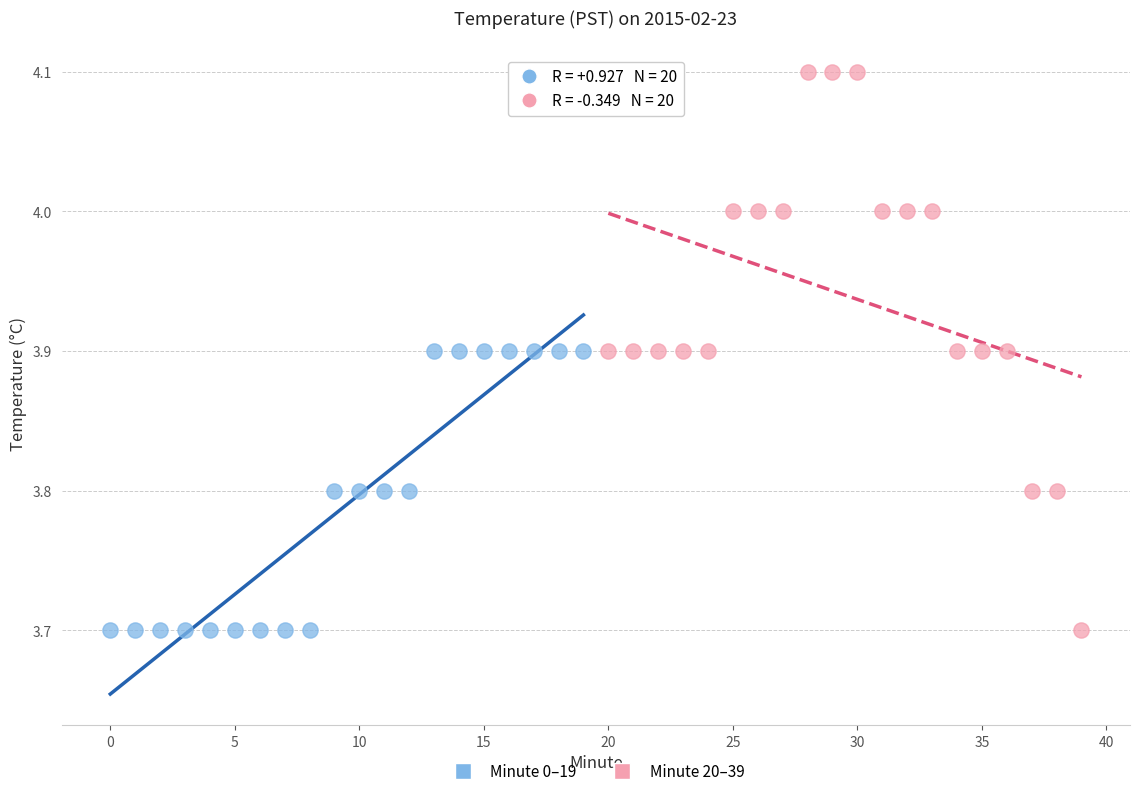

Which series has the widest spread of Y values?

Minute 20–39